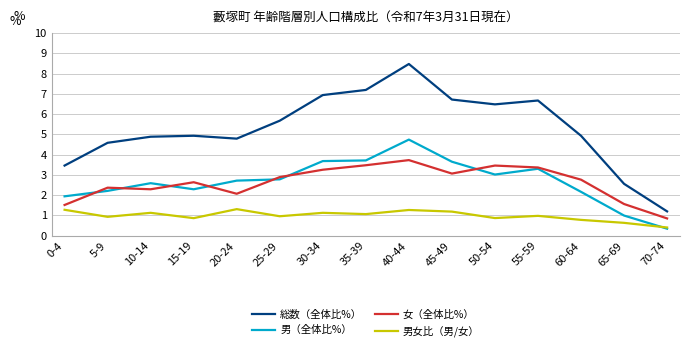

True or false: 男女比（男/女） and 総数（全体比%） intersect in this chart.

False